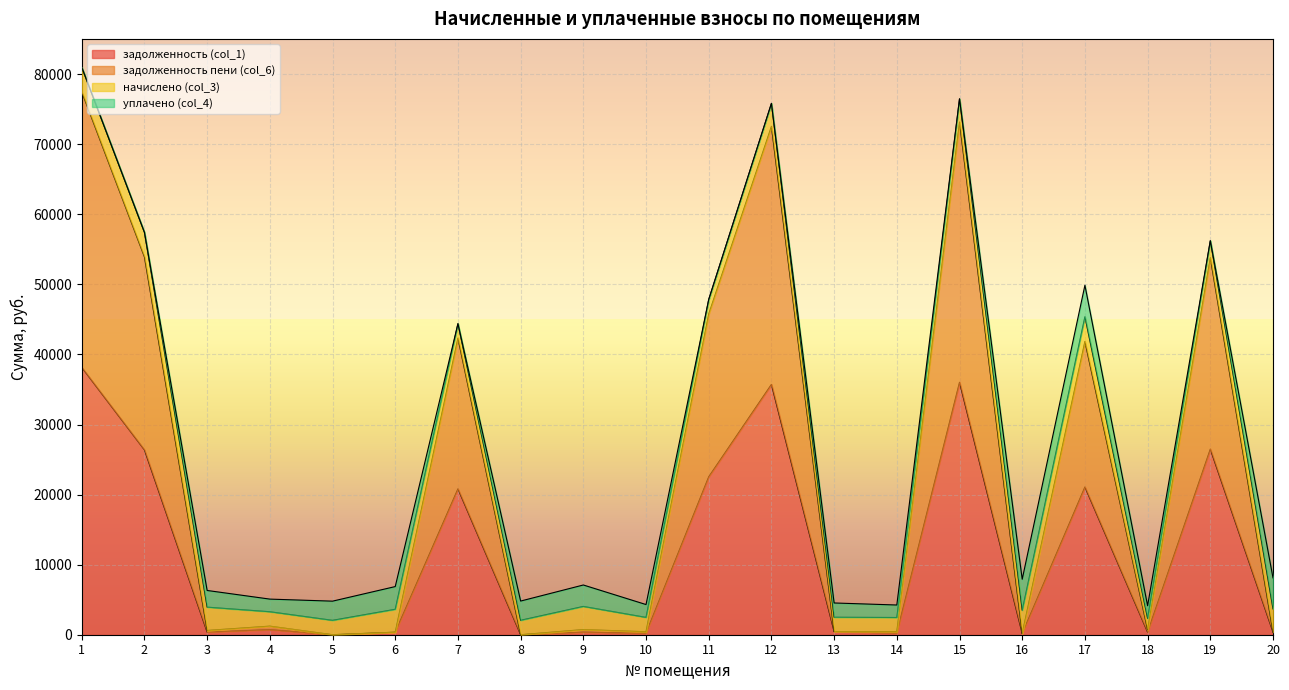

How many positive values does the задолженность (col_1) series have?

18